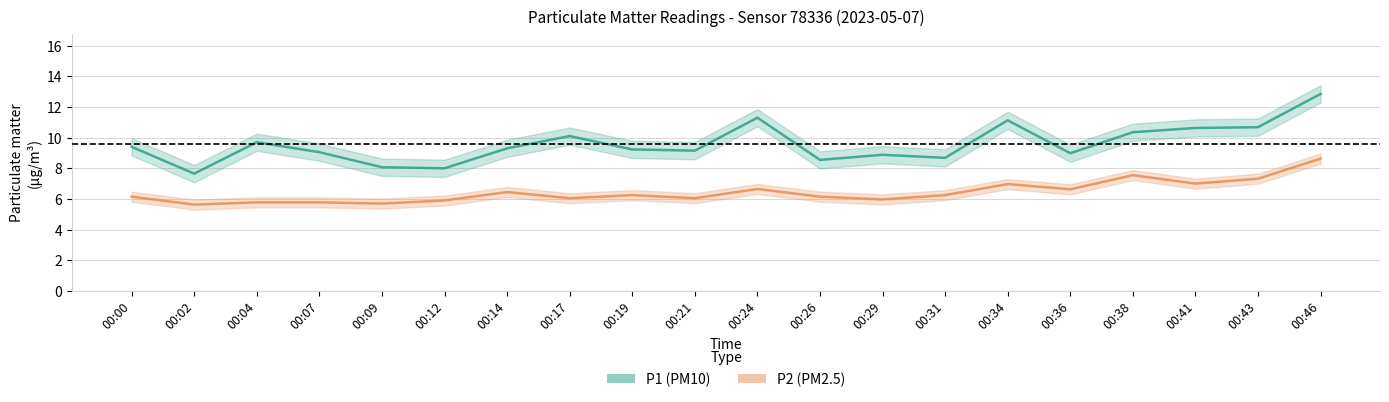

Which category has the lowest value in the P2 (PM2.5) series?

00:02